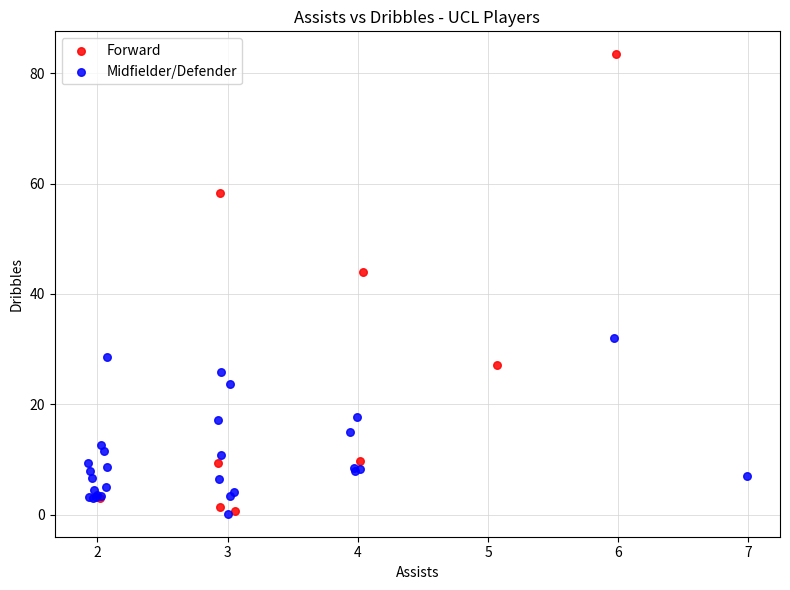

Which series reaches the maximum Y coordinate?

Forward